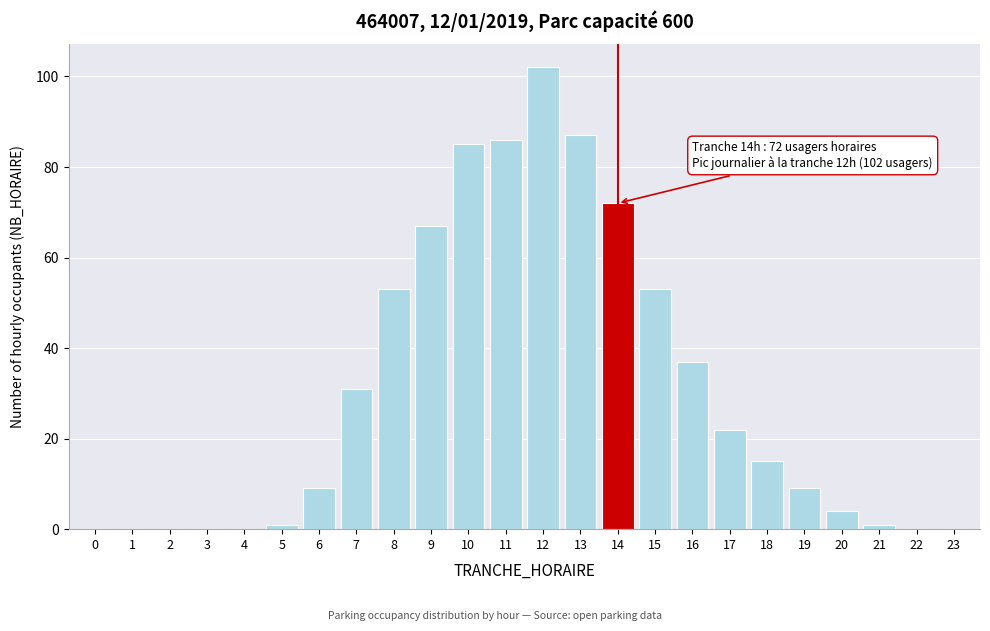

Reading left to right, list all the values displayed in this chart.

0=0	1=0	2=0	3=0	4=0	5=1	6=9	7=31	8=53	9=67	10=85	11=86	12=102	13=87	14=72	15=53	16=37	17=22	18=15	19=9	20=4	21=1	22=0	23=0